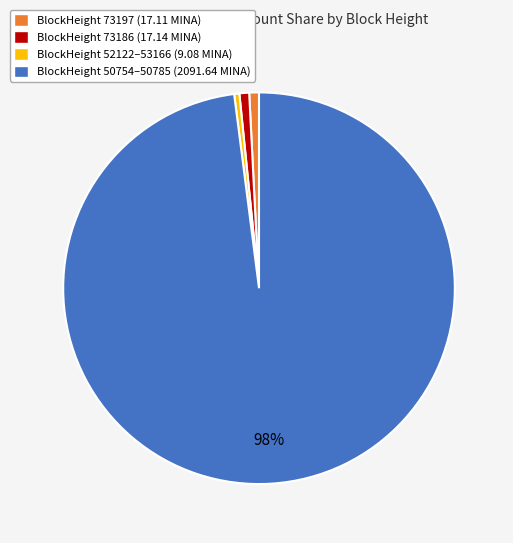

To the nearest percent, what is the difference between the largest and smallest slice percentages?

98%